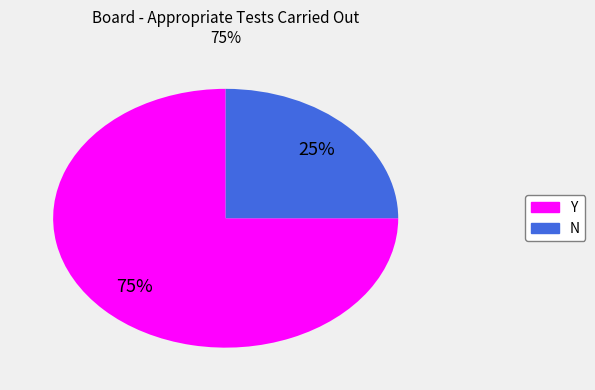

To the nearest percent, what percentage of the pie is Y?

75%